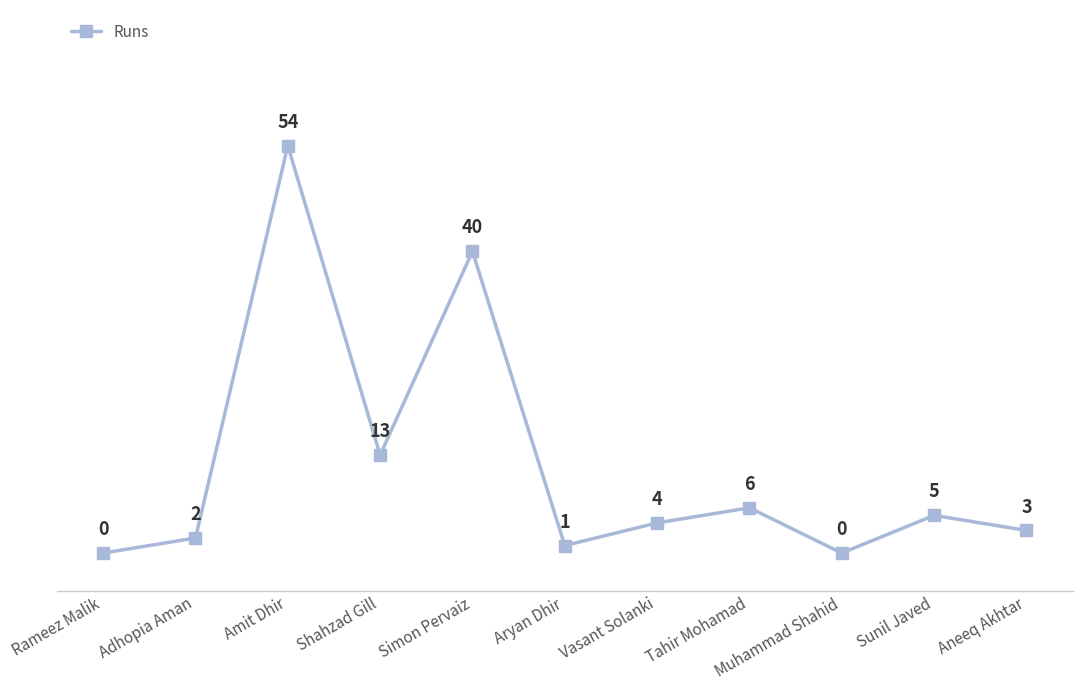

What is the maximum value shown in the chart?

54